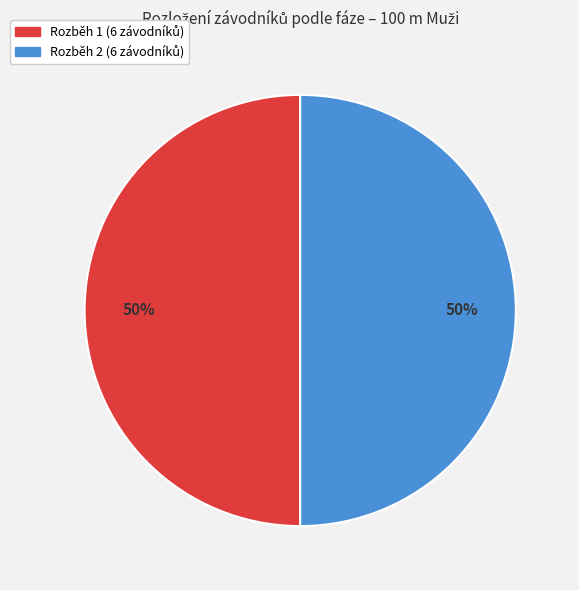

To the nearest percent, what is the average slice percentage?

50%